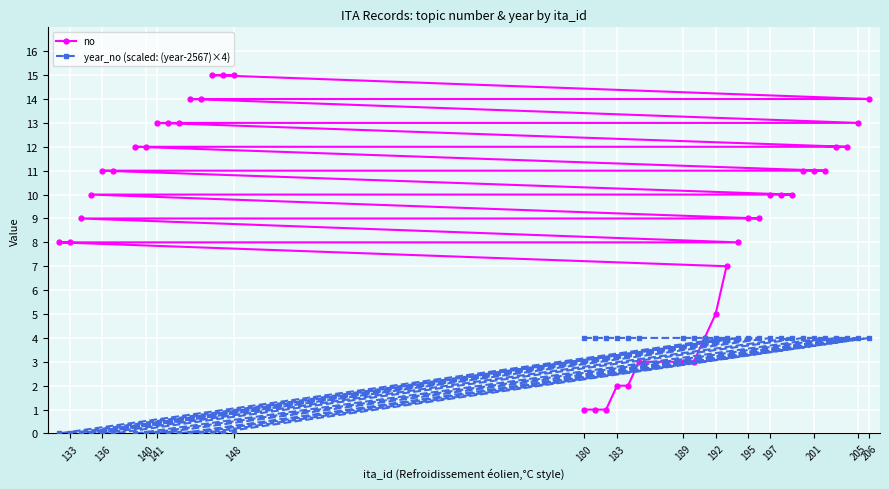

What is the highest value of the no series?

15